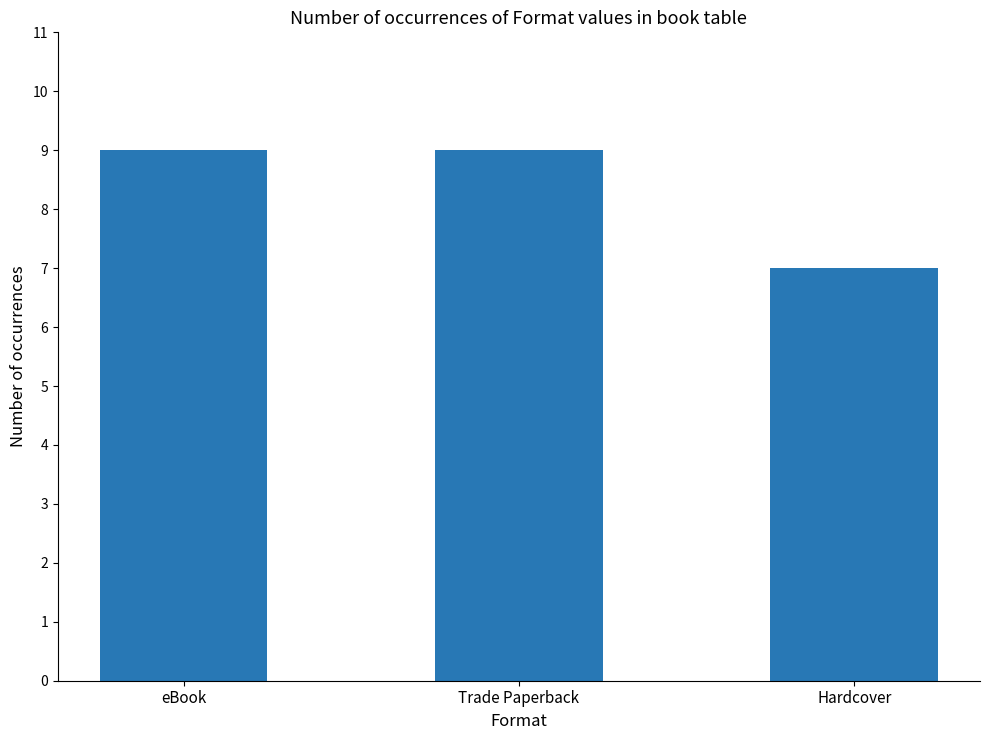

What is the ratio of the value at Hardcover to the value at eBook?

0.8